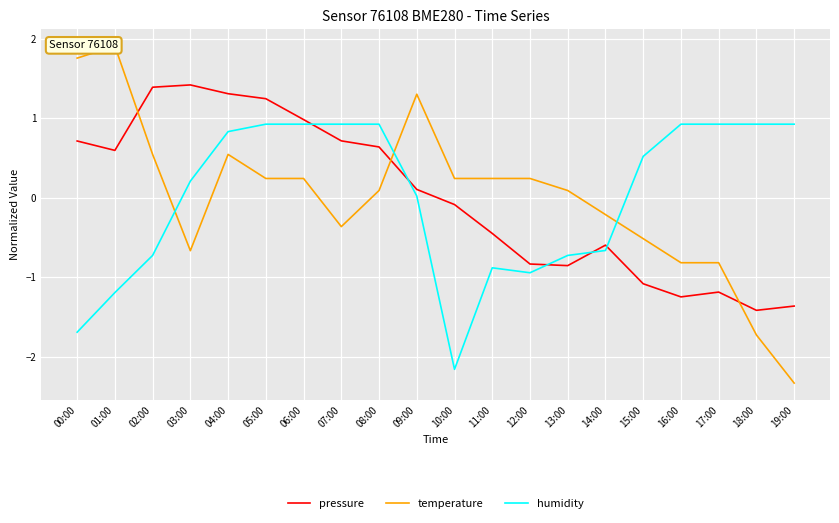

Which series has the largest total across all categories?

pressure